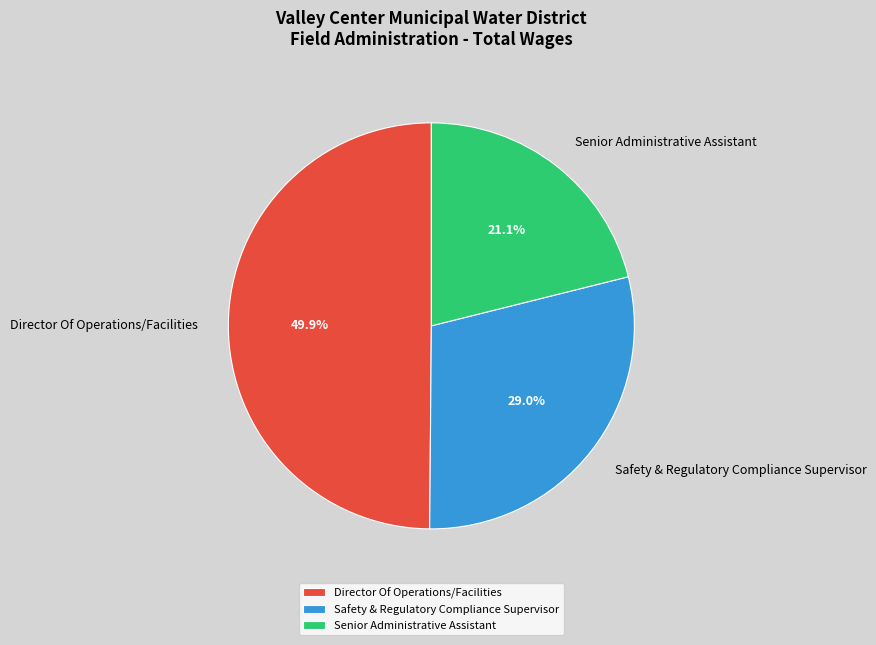

To the nearest percent, what is the difference between the largest and smallest slice percentages?

29%